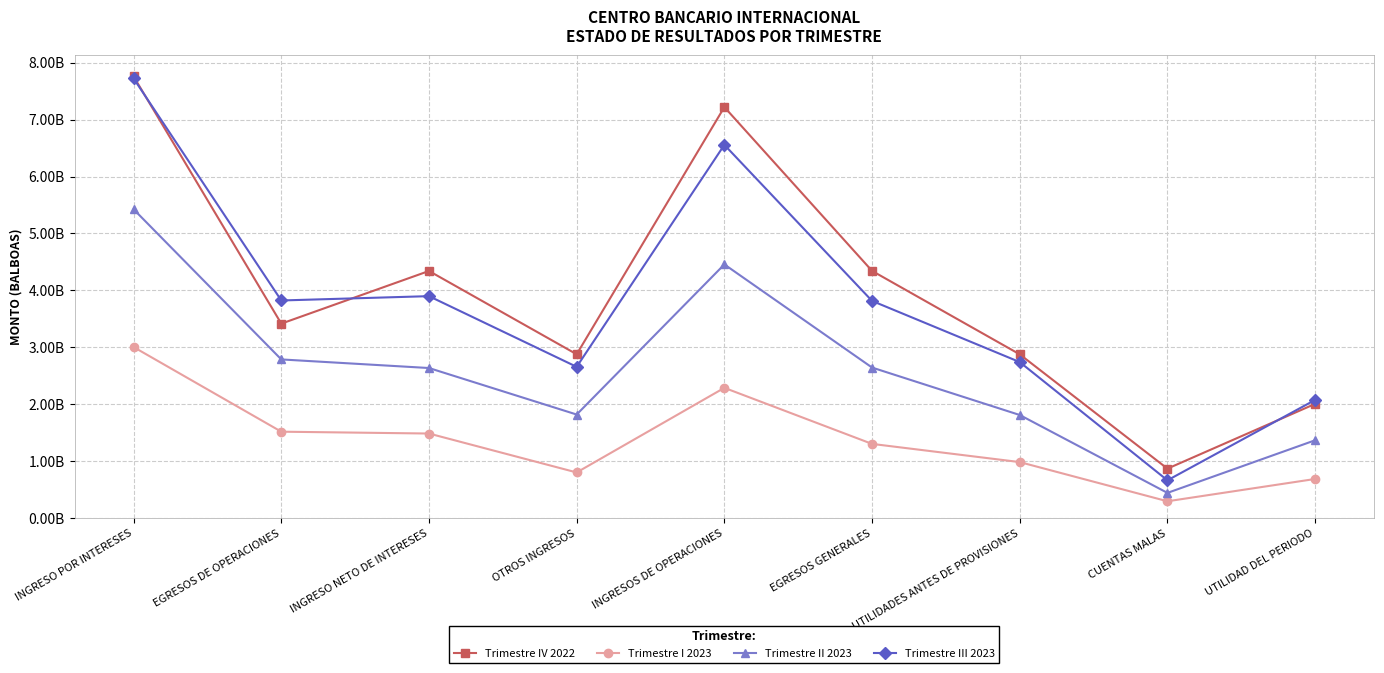

Does the chart have visible grid lines?

Yes